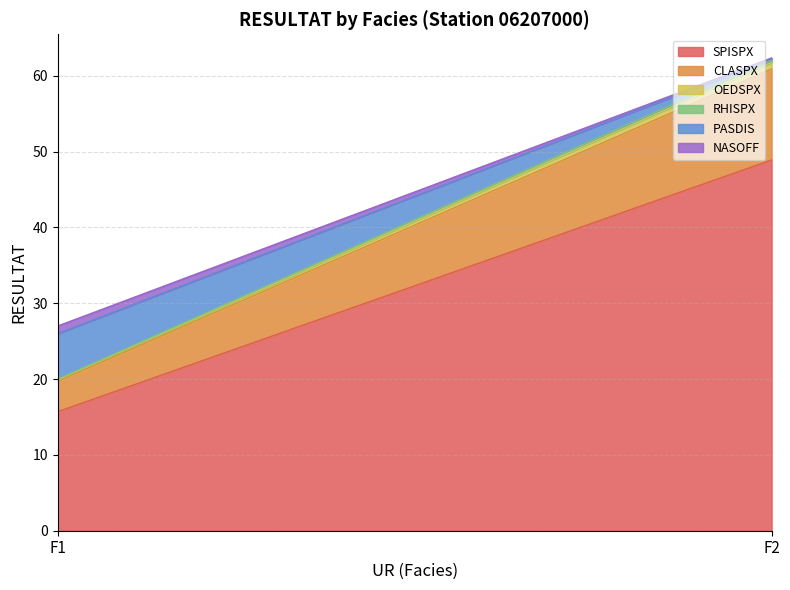

Reading left to right, transcribe all the data shown in this chart.

SPISPX: 15.7	48.9
CLASPX: 4.0	12.0
OEDSPX: 0.2	0.8
RHISPX: 0.1	0.3
PASDIS: 6.0	0.2
NASOFF: 1.0	0.1